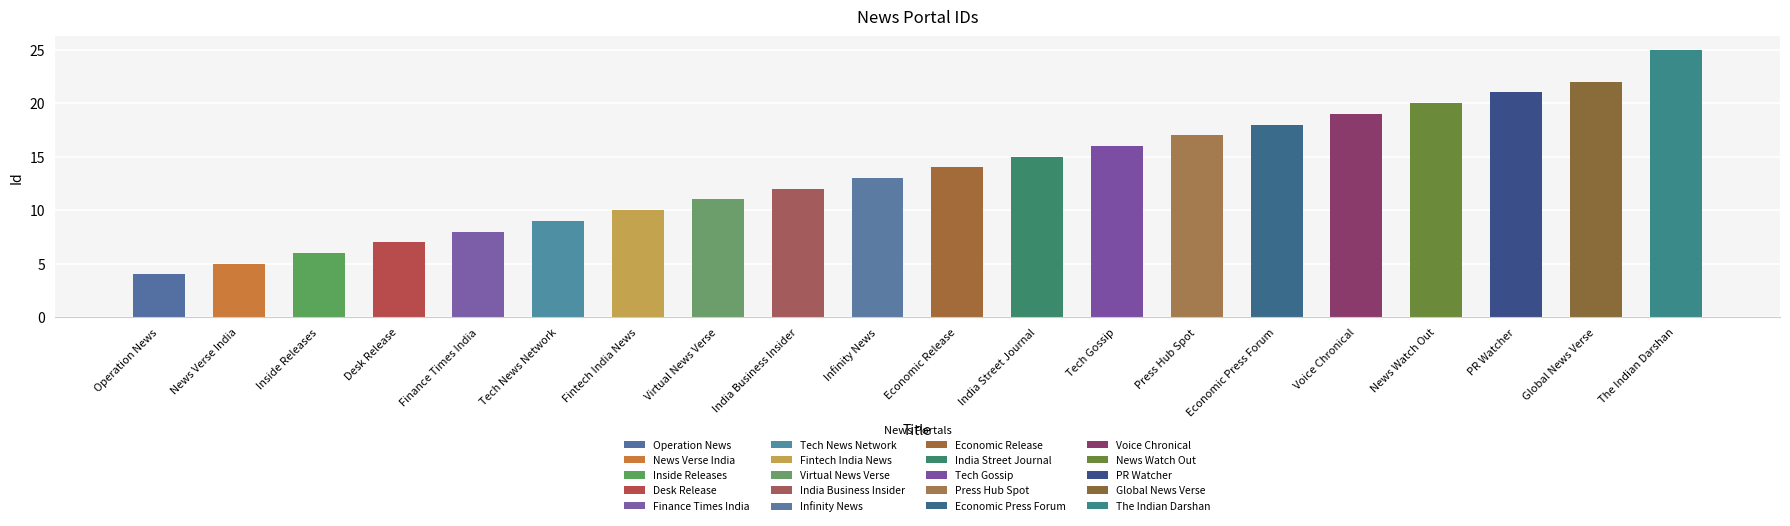

Between Infinity News and Fintech India News, which is larger?

Infinity News